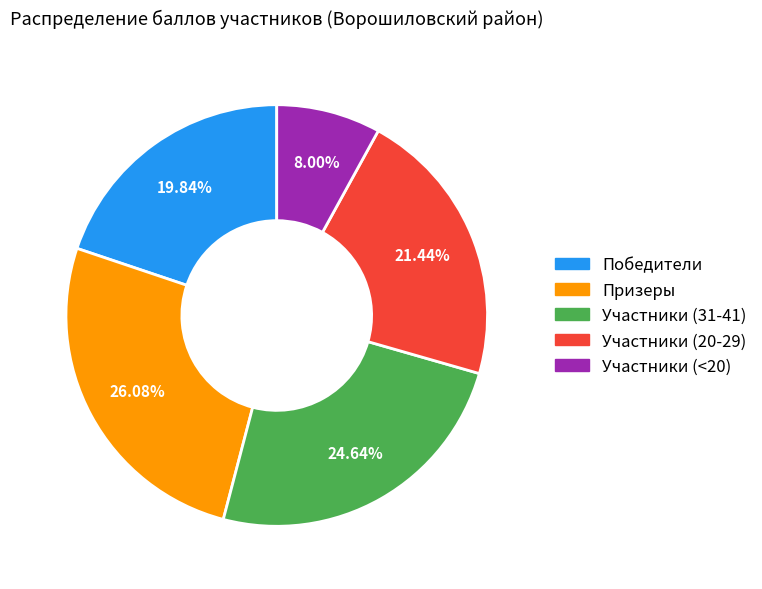

Is there a majority slice in this chart?

No